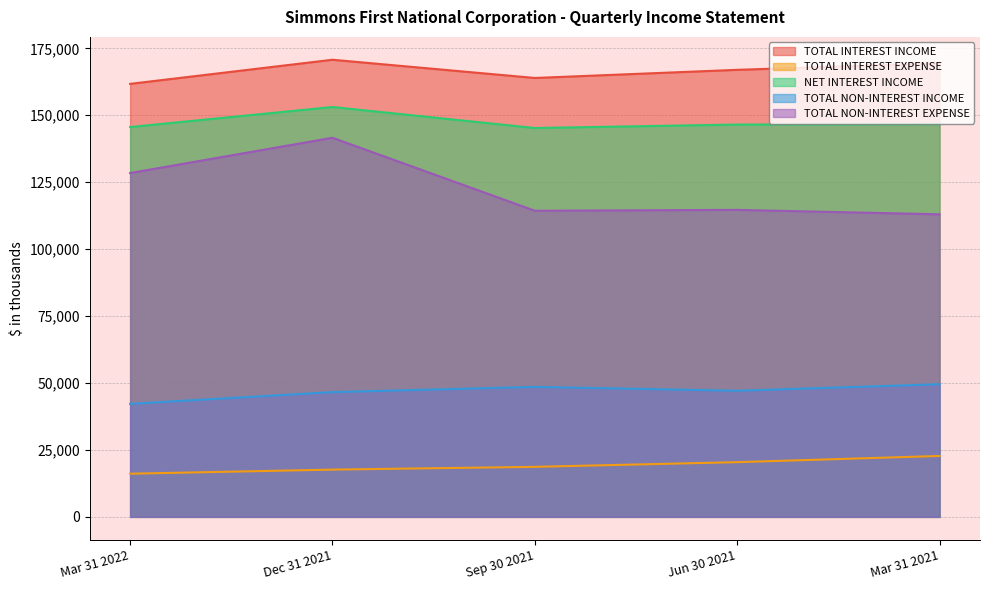

What position from the right is Jun 30 2021?

2